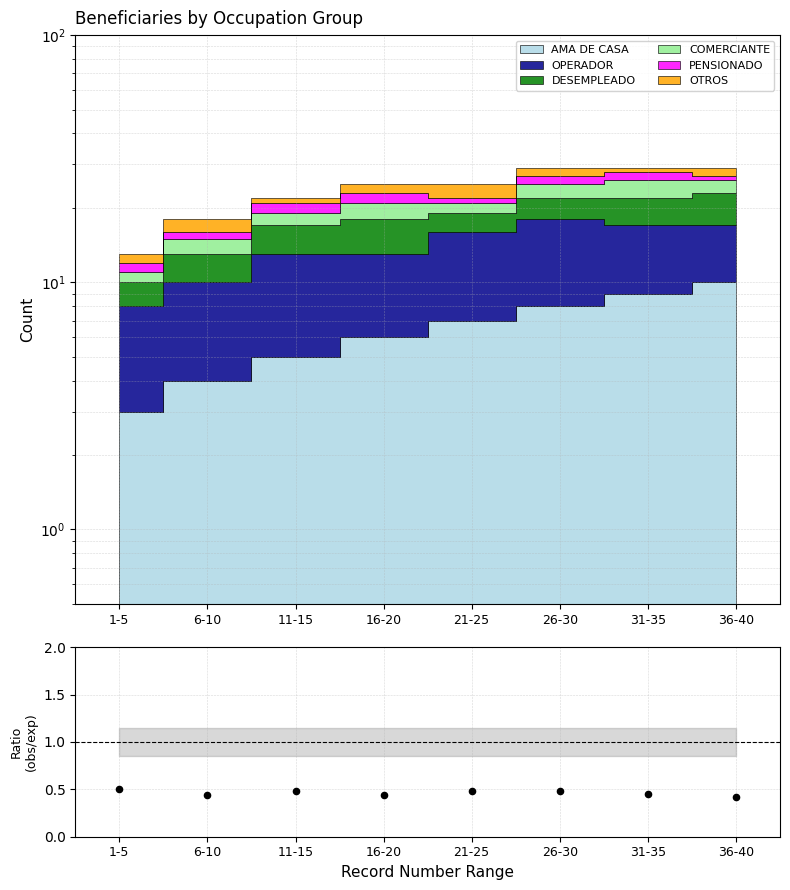

What is the change in value from 11-15 to 36-40?

-0.1